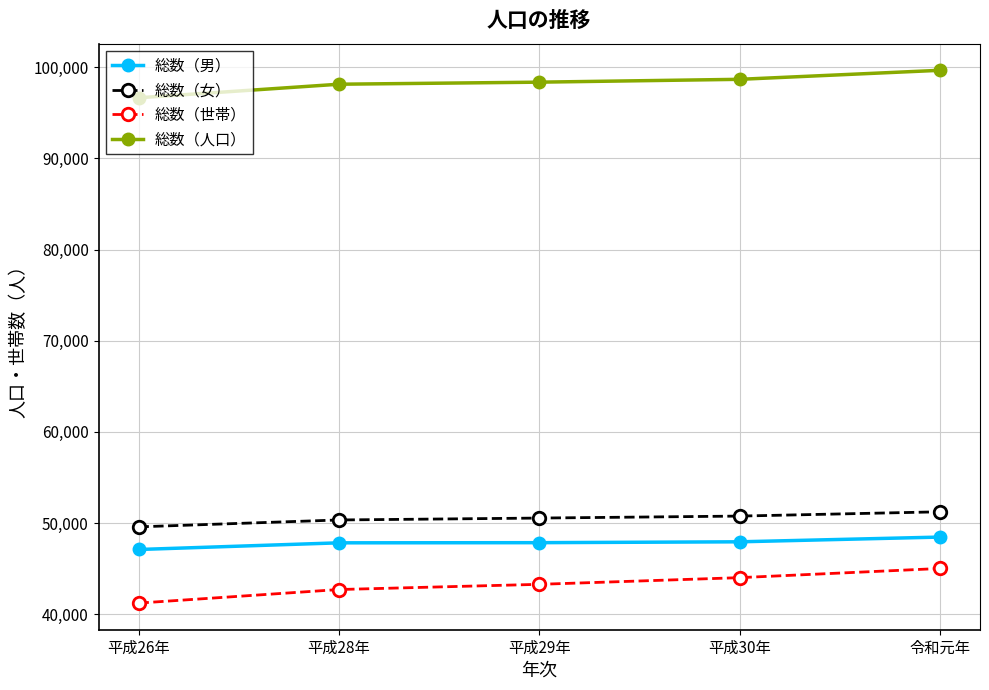

At which category does the chart reach its minimum across all series?

平成26年